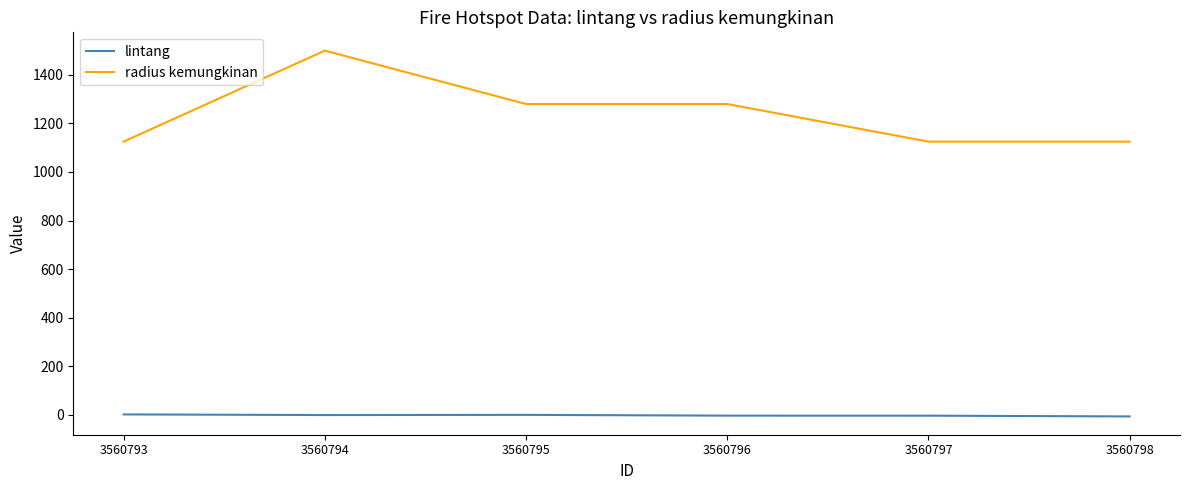

What is the sum of all radius kemungkinan values?

7435.0